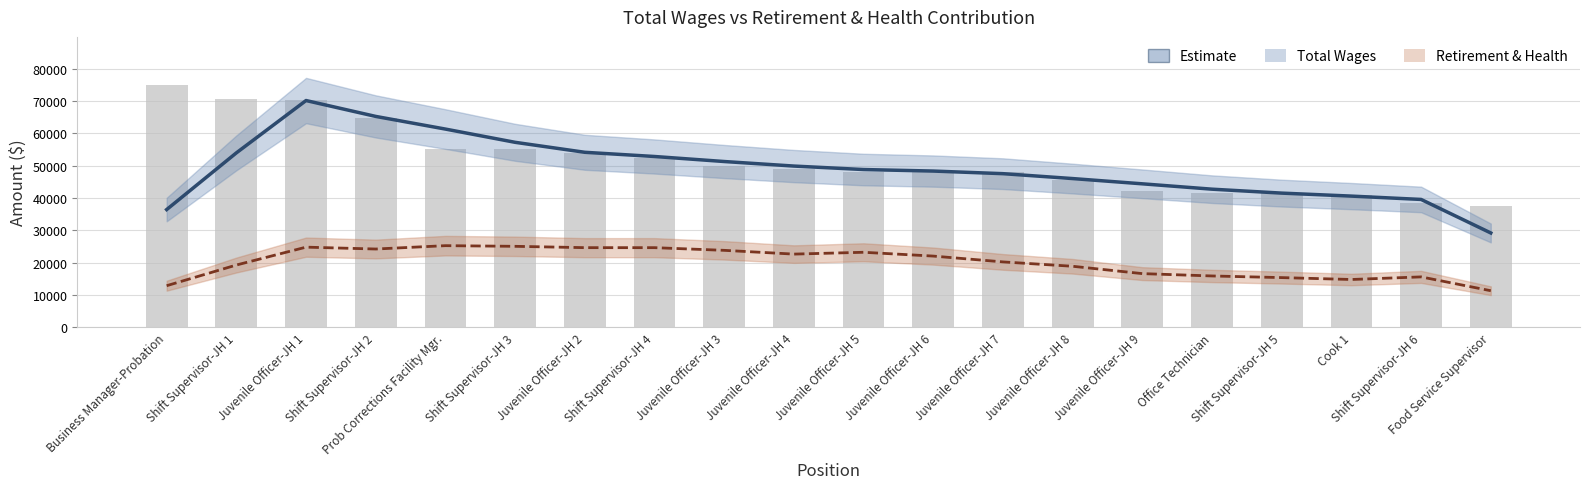

Between Juvenile Officer-JH 3 and Cook 1, which series saw the biggest shift?

Total Wages (Estimate)